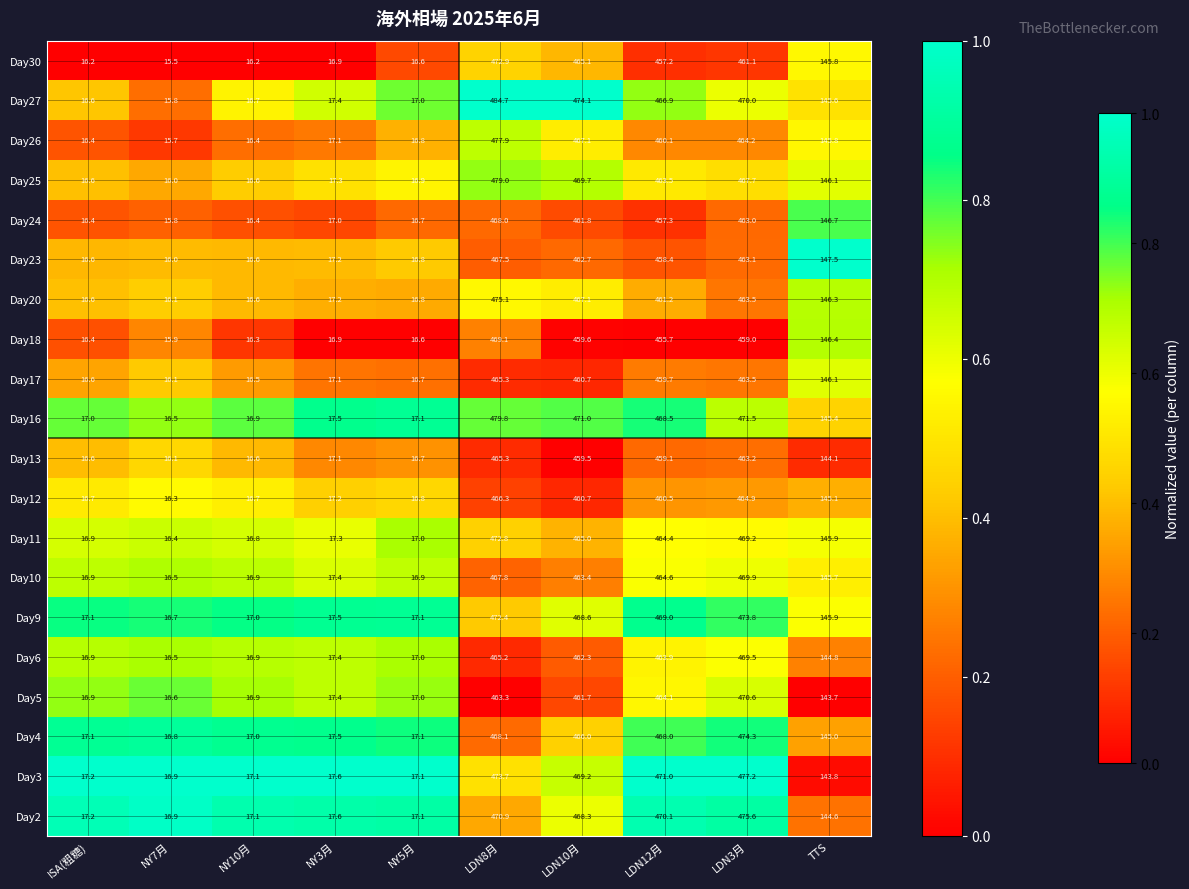

Which category has the highest value across all series?

LDN8月